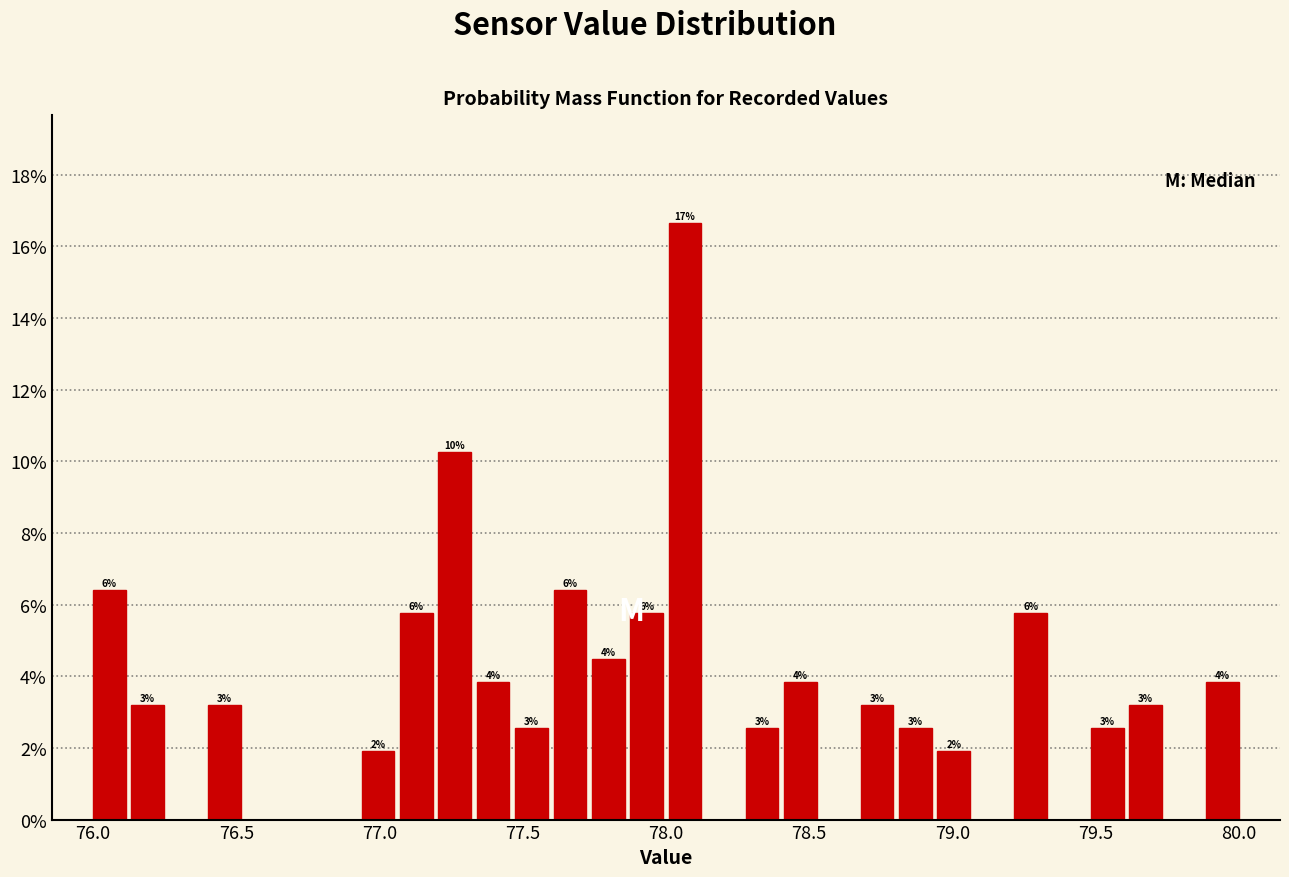

Around what value on the x-axis is the tallest bar? Give the approximate position of its centre, as read against the axis.

78.05